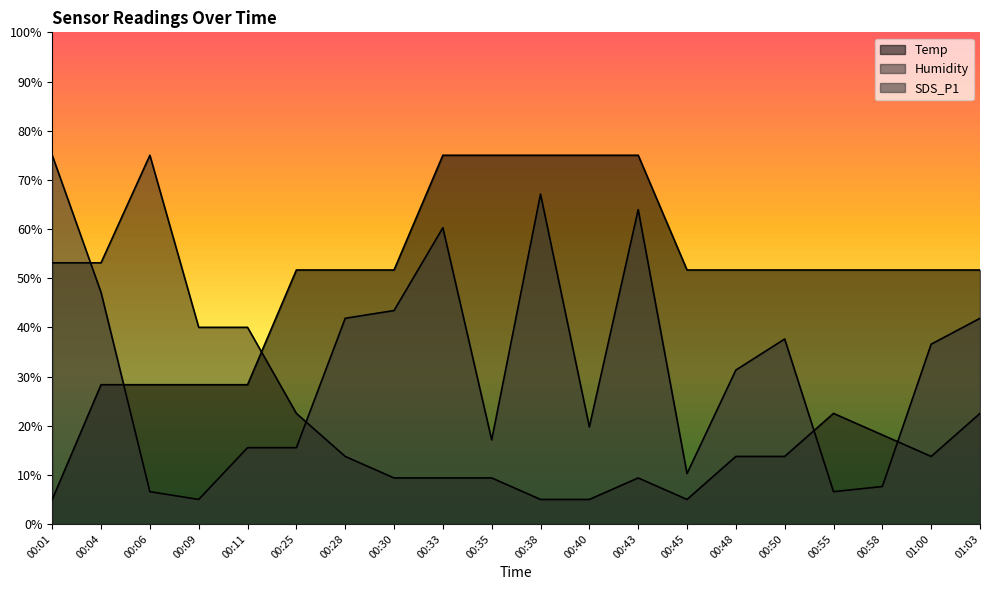

How many data points does each series have?

20